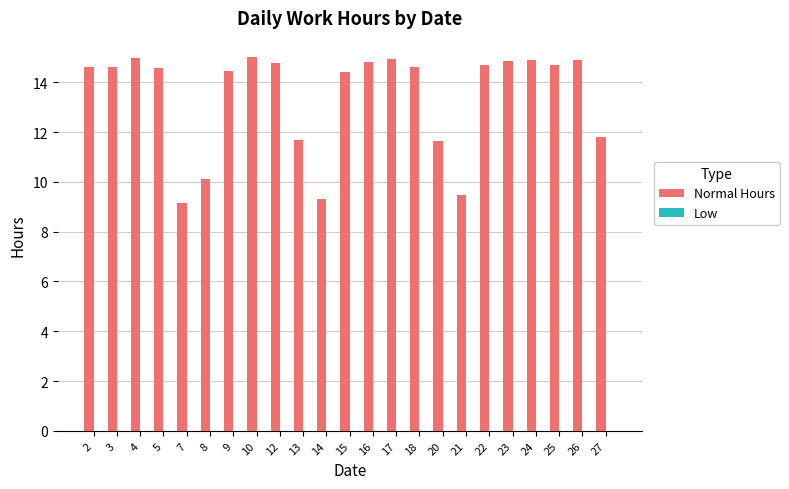

Approximately how many times larger is the value at 2 compared to 7?

1.6